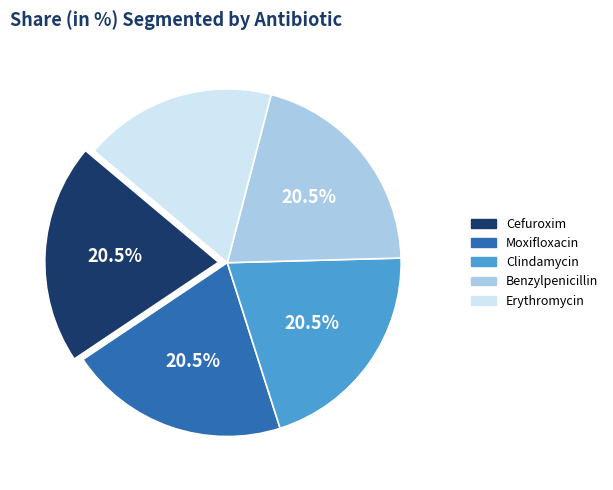

Is it true that Cefuroxim is 12% of the pie?

False